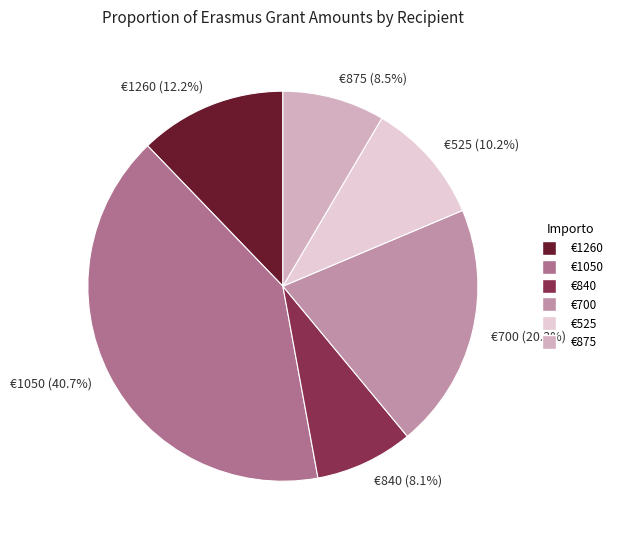

Which category has the biggest portion of the pie?

€1050 (40.7%)